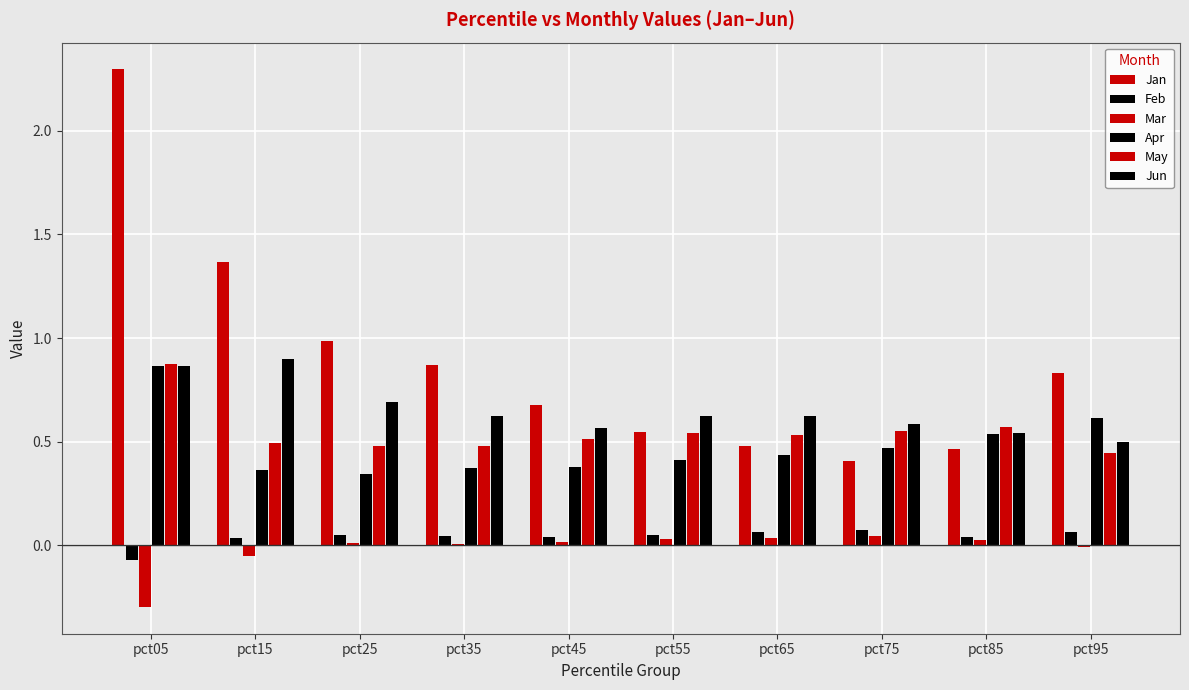

Reading right to left, transcribe all the data shown in this chart.

Jan: 0.8	0.5	0.4	0.5	0.5	0.7	0.9	1.0	1.4	2.3
Feb: 0.1	0.0	0.1	0.1	0.0	0.0	0.0	0.0	0.0	-0.1
Mar: -0.0	0.0	0.0	0.0	0.0	0.0	0.0	0.0	-0.1	-0.3
Apr: 0.6	0.5	0.5	0.4	0.4	0.4	0.4	0.3	0.4	0.9
May: 0.4	0.6	0.6	0.5	0.5	0.5	0.5	0.5	0.5	0.9
Jun: 0.5	0.5	0.6	0.6	0.6	0.6	0.6	0.7	0.9	0.9